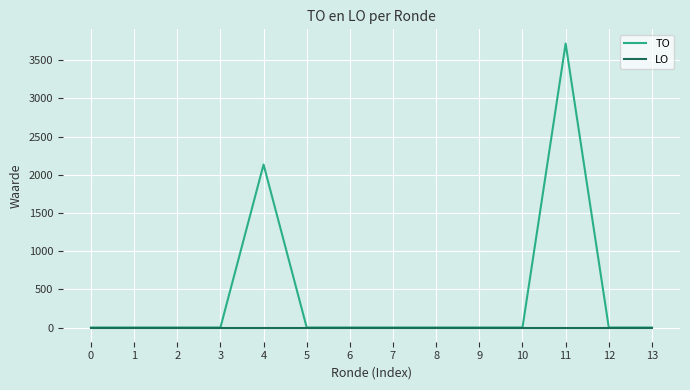

True or false: TO has more than 0 interior local peaks.

True